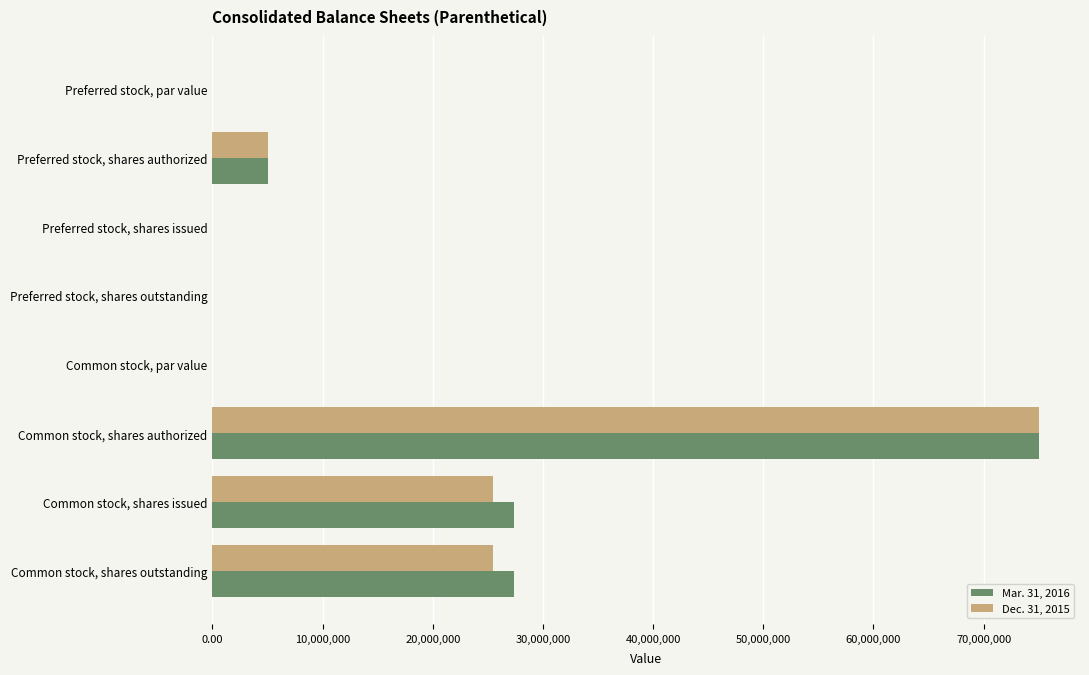

The value of Mar. 31, 2016 at Preferred stock, shares outstanding is -37608796.2. True or false?

False